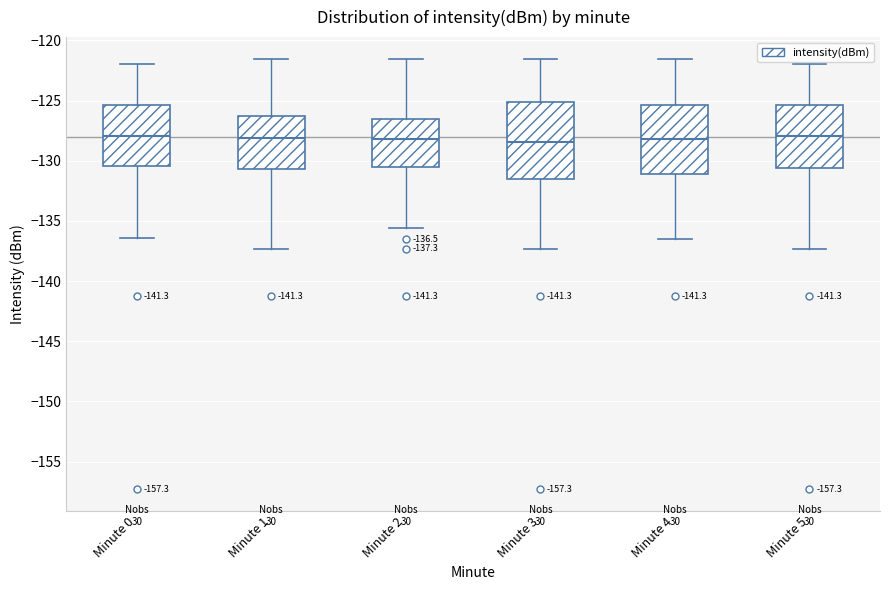

Which box is the tallest, from its lower edge to its upper edge?

Minute 3